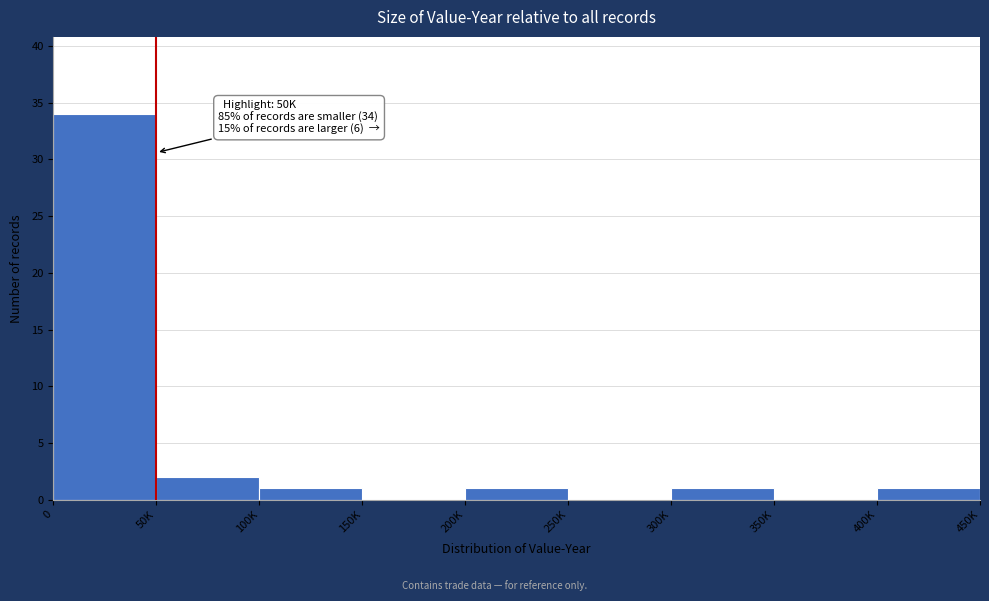

Reading right to left, what are all the values shown in this chart?

400K=1	350K=0	300K=1	250K=0	200K=1	150K=0	100K=1	50K=2	0=34